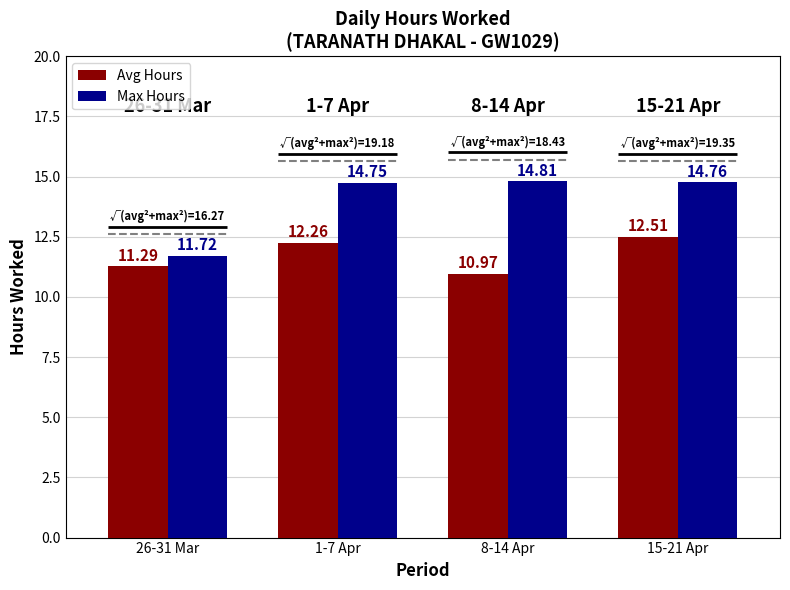

At which label is Max Hours closest to 13?

26-31 Mar